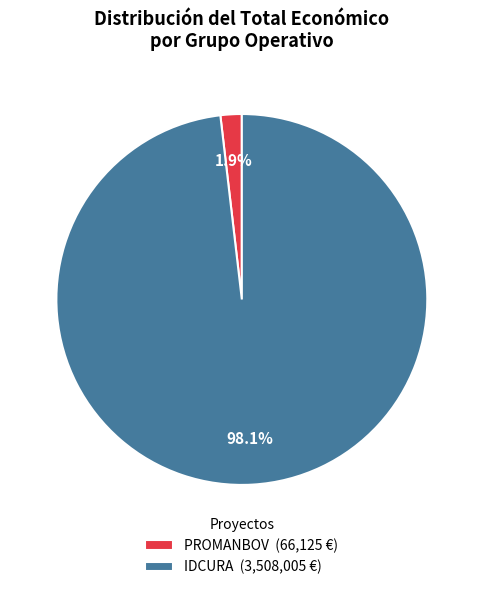

To the nearest percent, what is the difference between the largest and smallest slice percentages?

96%